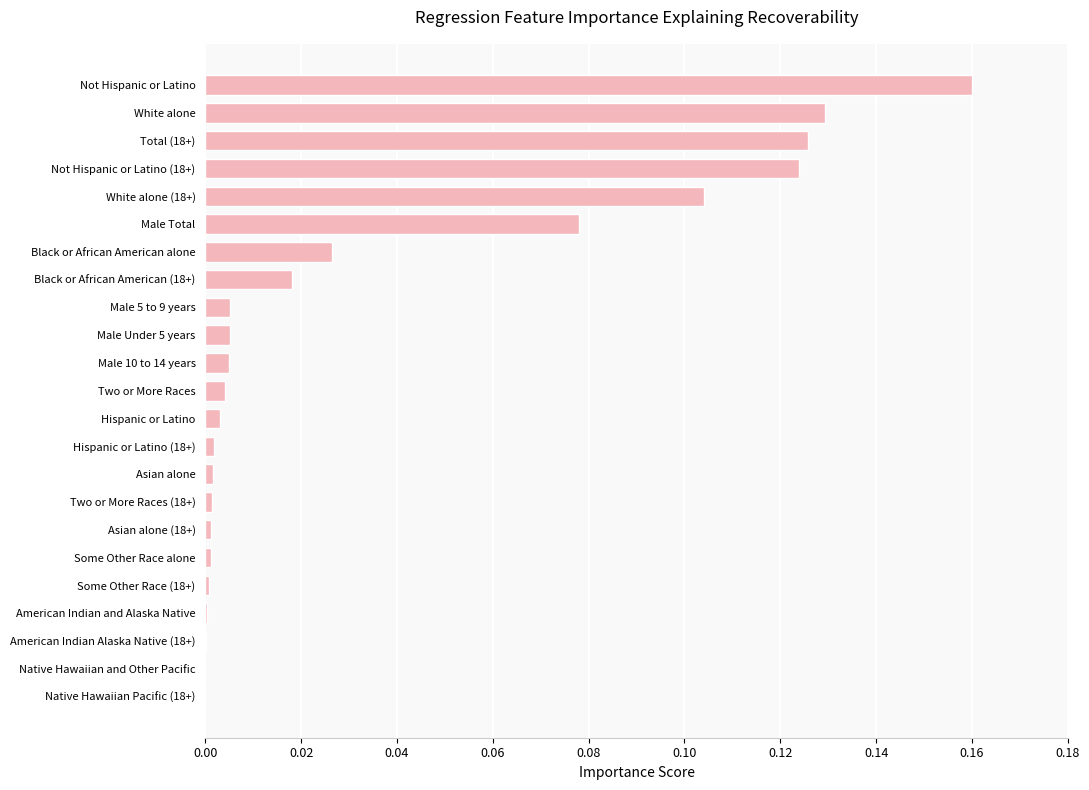

What is the sum of all values?

0.8